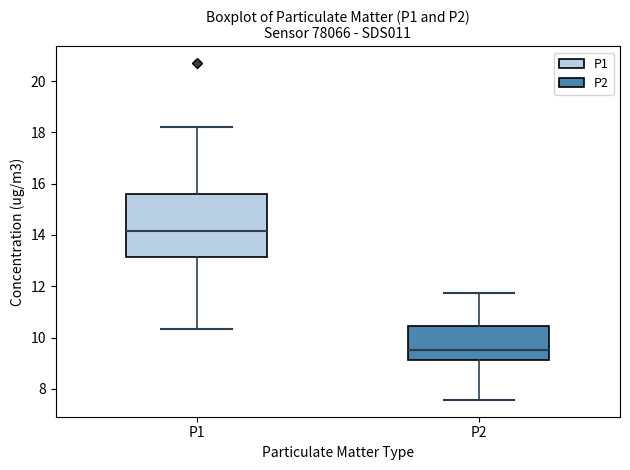

Reading left to right, transcribe this box plot: for each box, give where its median line is, the range the box spans, and where its two whiskers end, as read against the y-axis. The values are not printed on the chart, so give them approximately, as read against the axis.

P1: median 14.2, box 13.2 to 15.6, whiskers 10.4 to 18.2
P2: median 9.6, box 9.2 to 10.4, whiskers 7.6 to 11.8